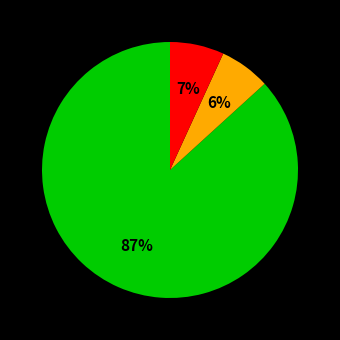

Is there any slice that represents more than half of the pie?

Yes